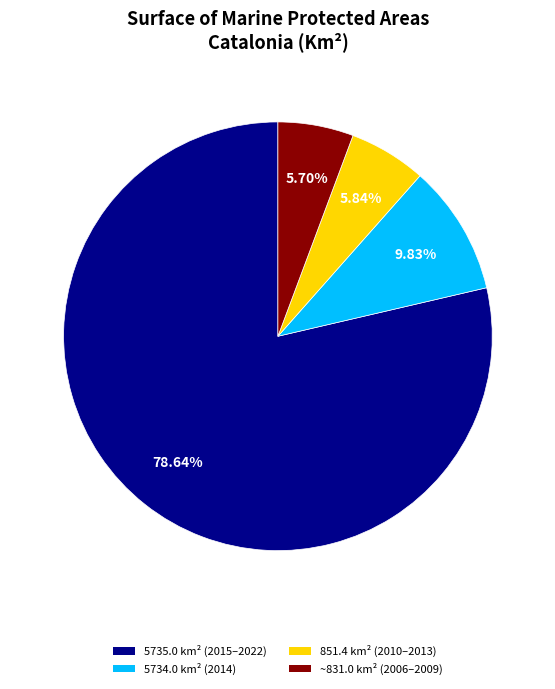

How many segments does this pie chart have?

4